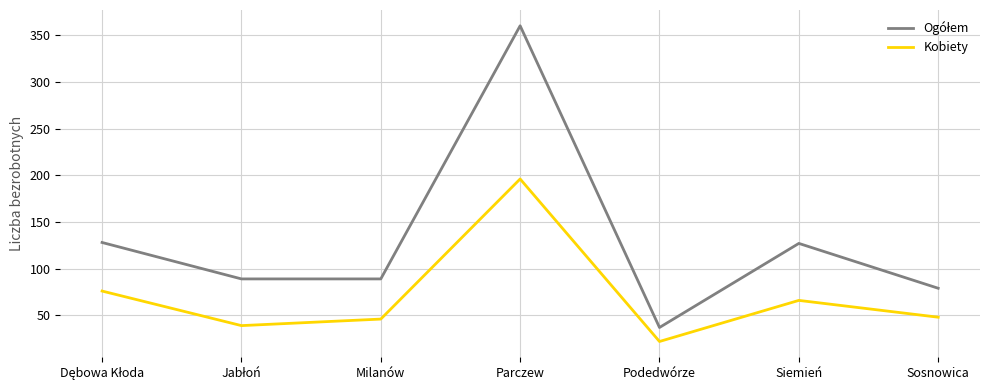

Read the Kobiety value at Siemień.

66